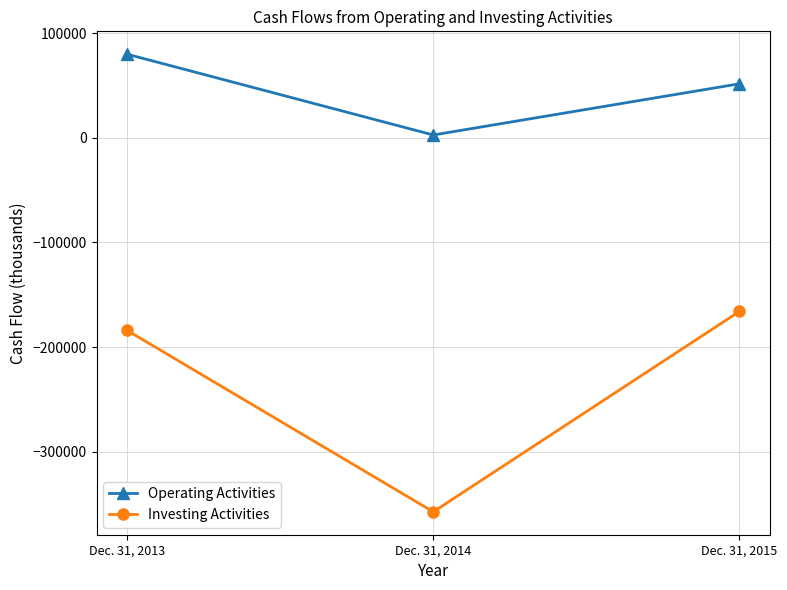

Rank the series by their maximum value, from highest to lowest.

Operating Activities, Investing Activities